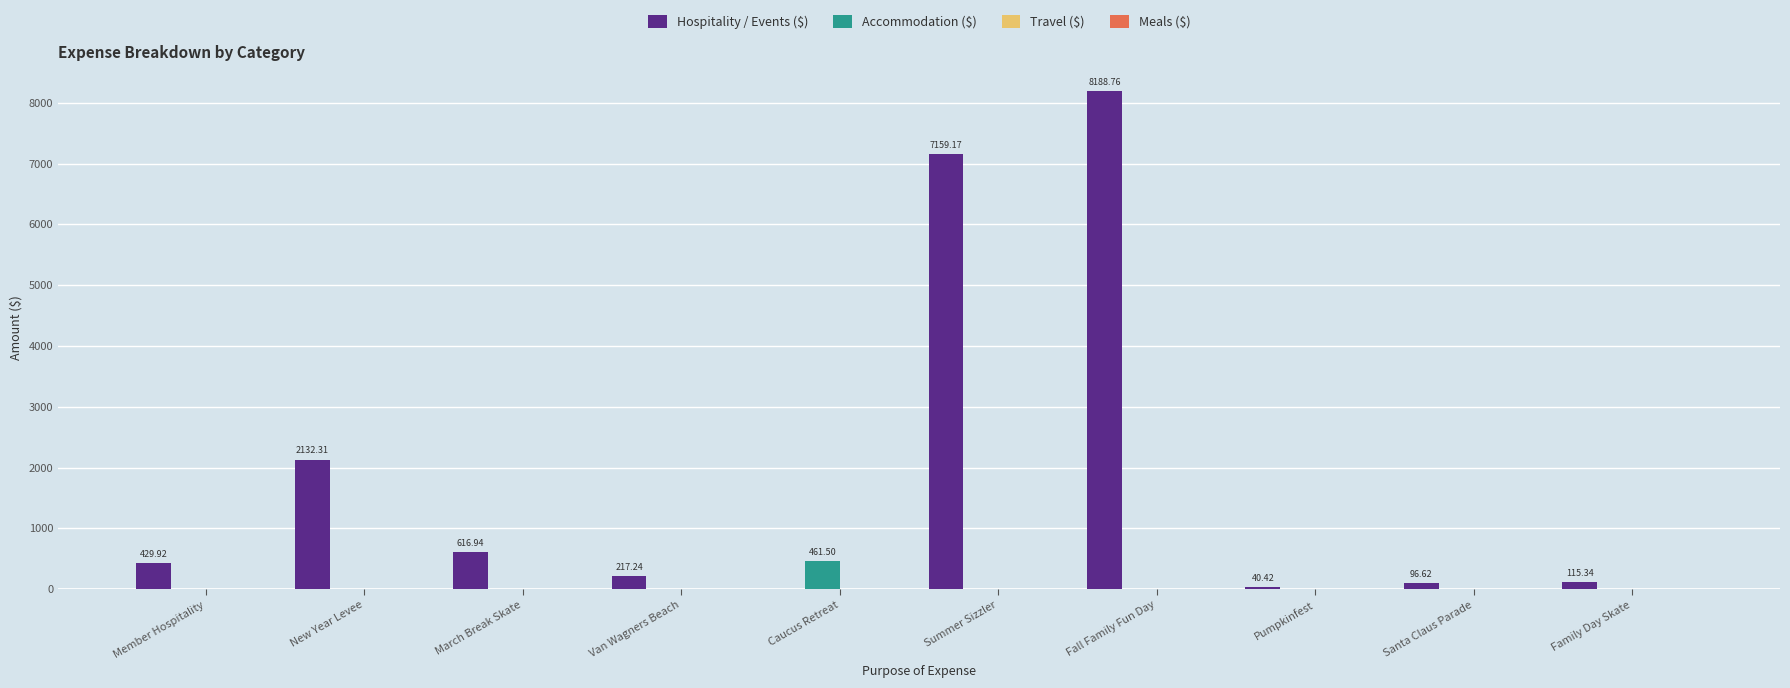

Which series has the largest range (max minus min)?

Hospitality / Events ($)